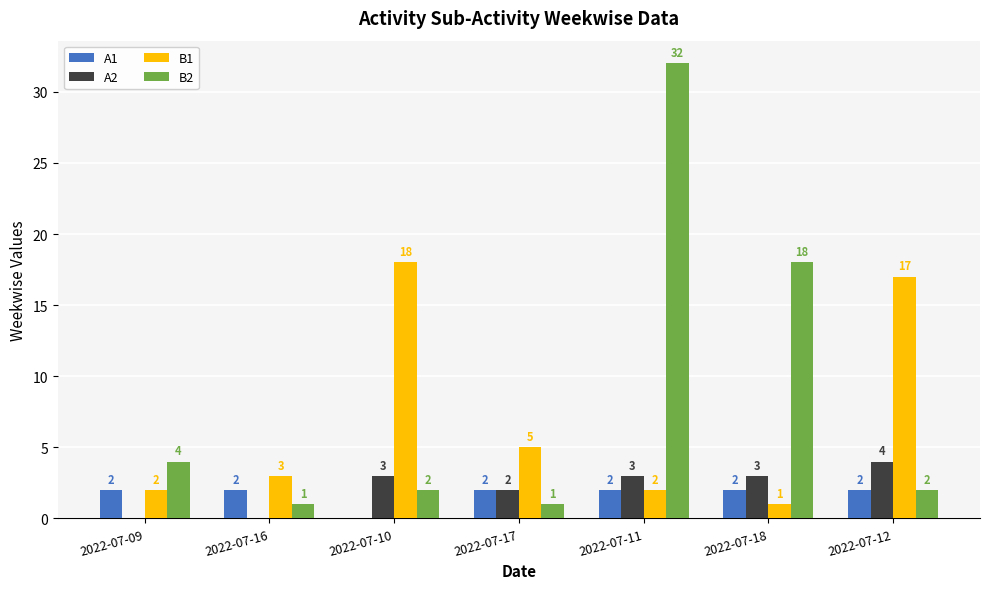

What is the average value of the B2 series?

9